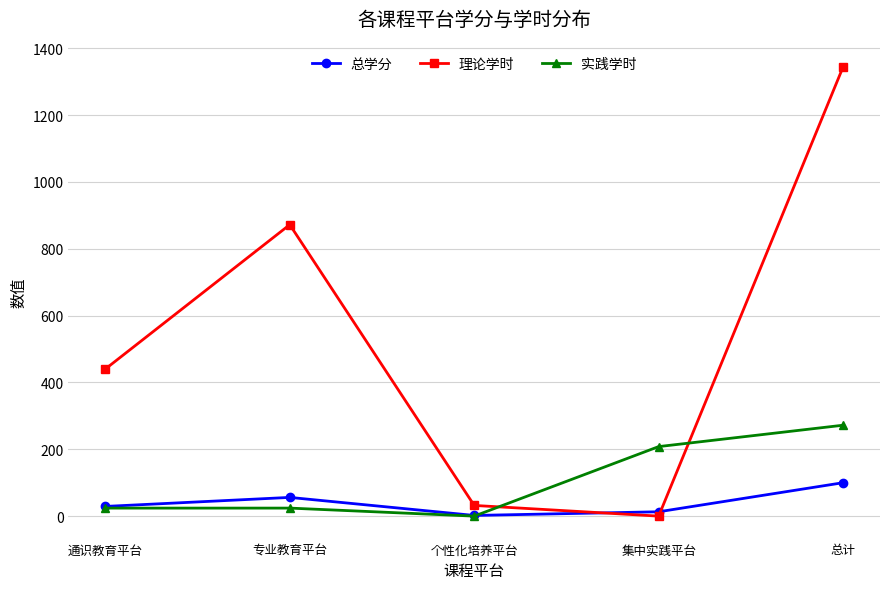

Which series has the largest total across all categories?

理论学时